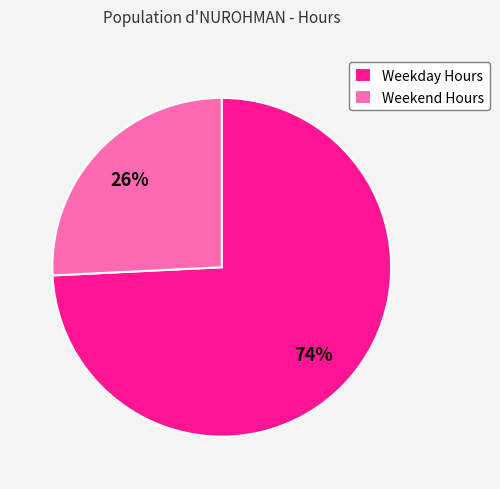

Count the number of slices in the pie.

2